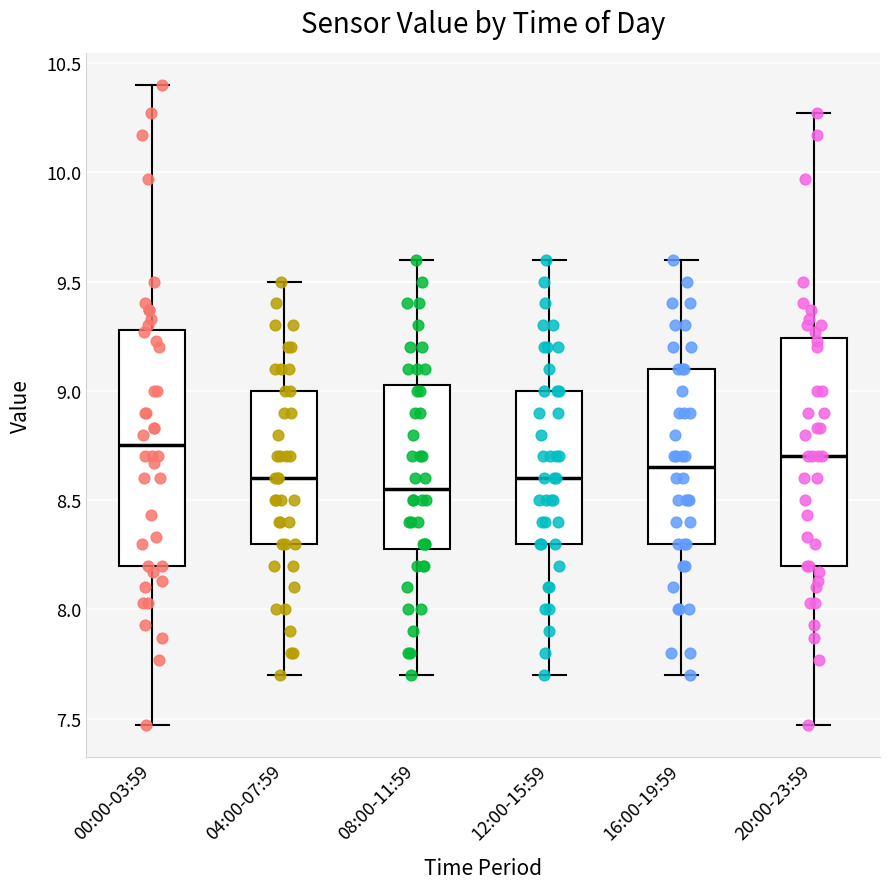

Where is the lower edge of the box for 00:00-03:59 on the y-axis? The values are not printed on the chart, so give them approximately, as read against the axis.

8.20